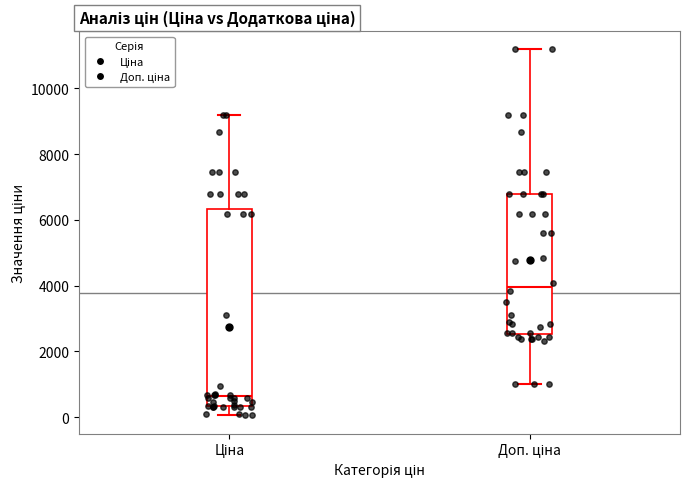

Where does the lower whisker of the box for Доп. ціна end on the y-axis? The values are not printed on the chart, so give them approximately, as read against the axis.

1000